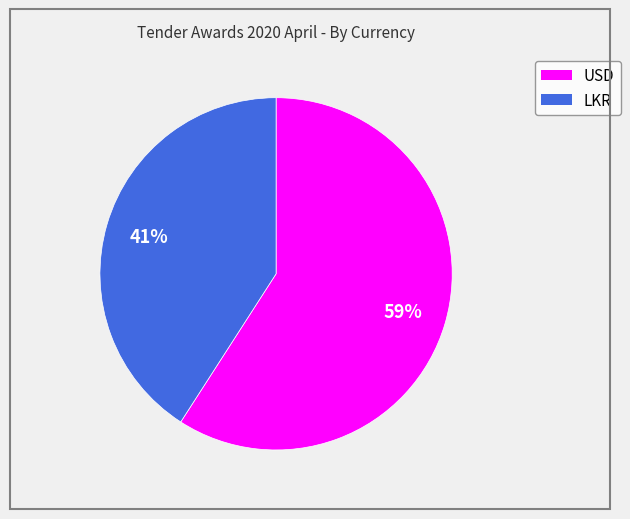

Is there a majority slice in this chart?

Yes